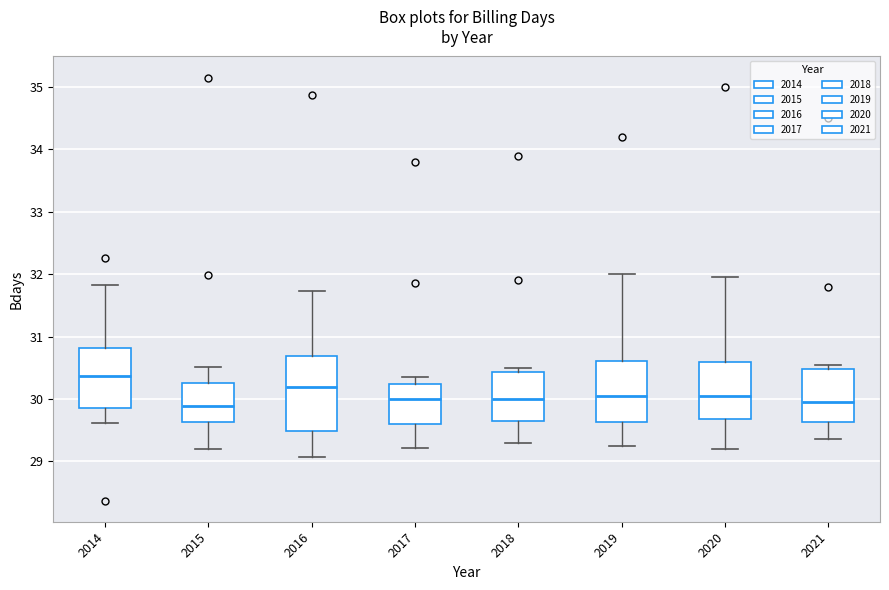

Reading left to right, transcribe this box plot: for each box, give where its median line is, the range the box spans, and where its two whiskers end, as read against the y-axis. The values are not printed on the chart, so give them approximately, as read against the axis.

2014: median 30.4, box 29.9 to 30.8, whiskers 29.6 to 31.8
2015: median 29.9, box 29.6 to 30.3, whiskers 29.2 to 30.5
2016: median 30.2, box 29.5 to 30.7, whiskers 29.1 to 31.7
2017: median 30.0, box 29.6 to 30.2, whiskers 29.2 to 30.4
2018: median 30.0, box 29.7 to 30.4, whiskers 29.3 to 30.5
2019: median 30.1, box 29.6 to 30.6, whiskers 29.3 to 32.0
2020: median 30.1, box 29.7 to 30.6, whiskers 29.2 to 32.0
2021: median 30.0, box 29.6 to 30.5, whiskers 29.4 to 30.6